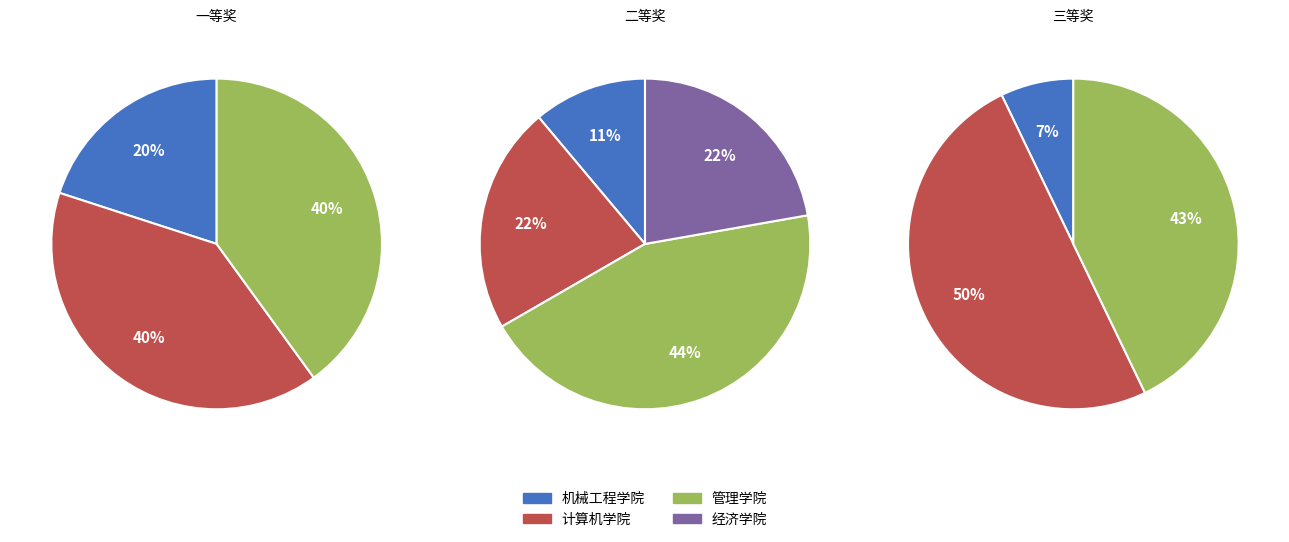

True or false: 经济学院 accounts for 14% of the total.

False